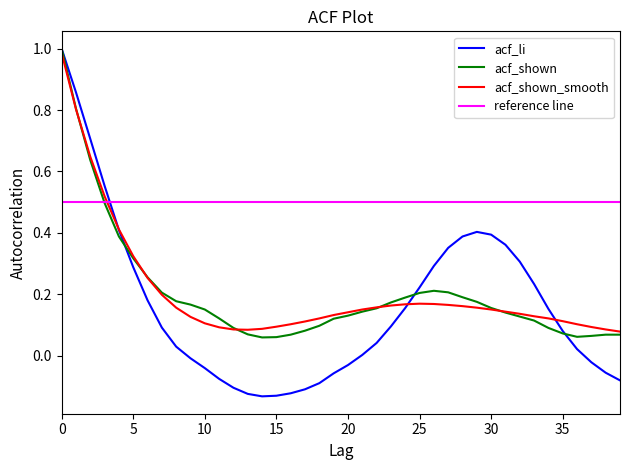

Rank the categories by acf_shown value from lowest to highest.

14, 15, 36, 37, 16, 38, 39, 13, 35, 17, 12, 34, 18, 33, 19, 11, 32, 20, 31, 21, 10, 22, 30, 9, 23, 29, 8, 24, 28, 25, 7, 27, 26, 6, 5, 4, 3, 2, 1, 0